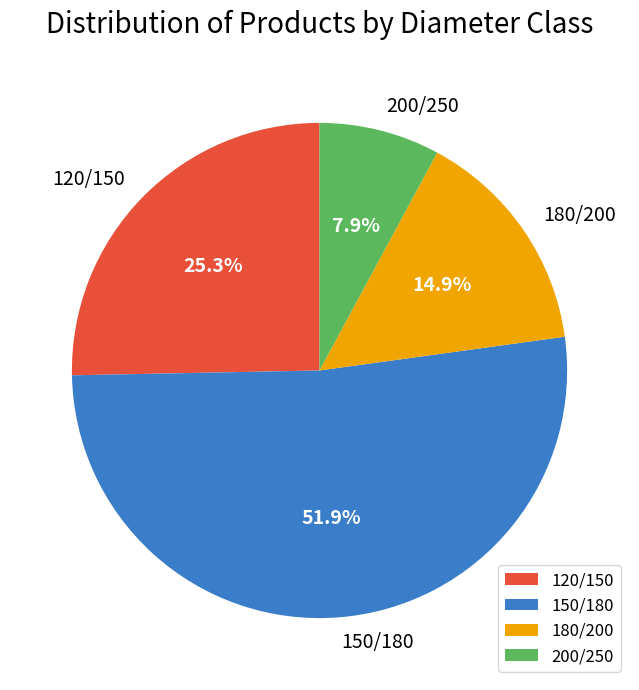

What percentage is the 150/180 slice, to the nearest percent?

52%